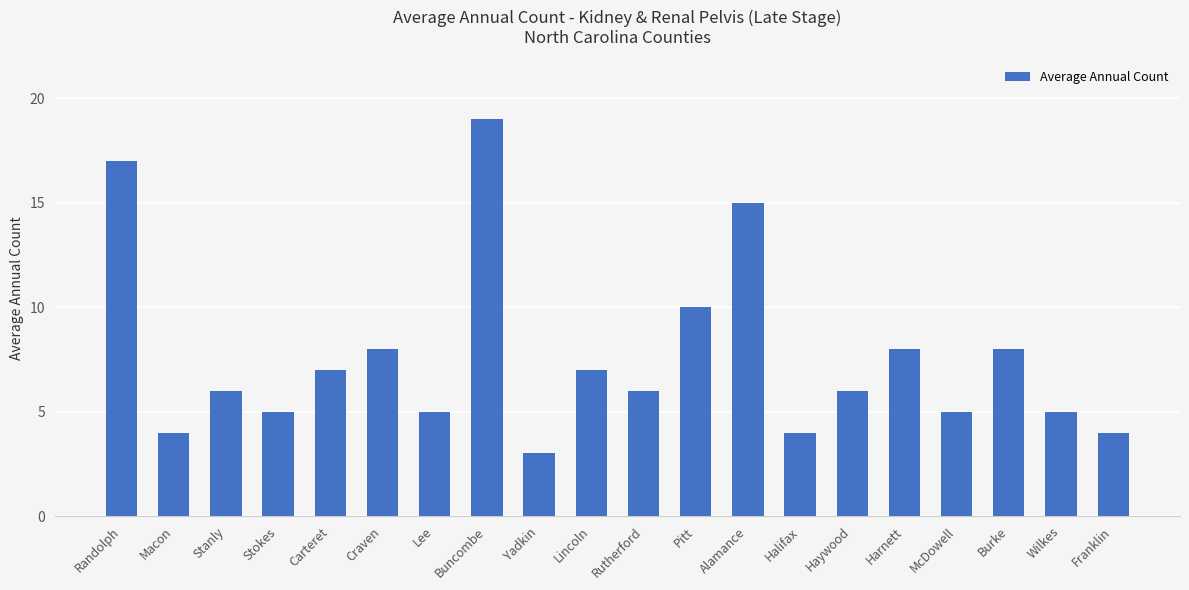

What is the label of the 7th bar from the left?

Lee